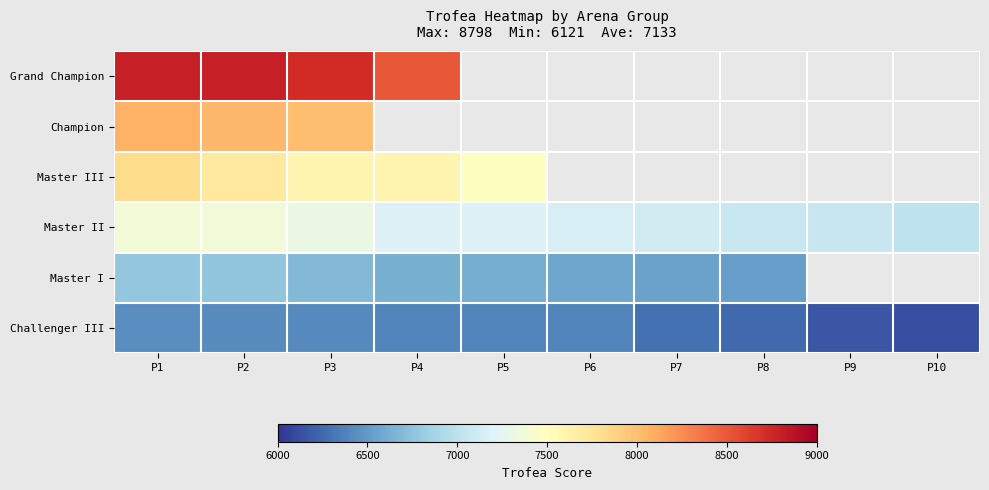

Which category has the highest value in the Master III series?

P1